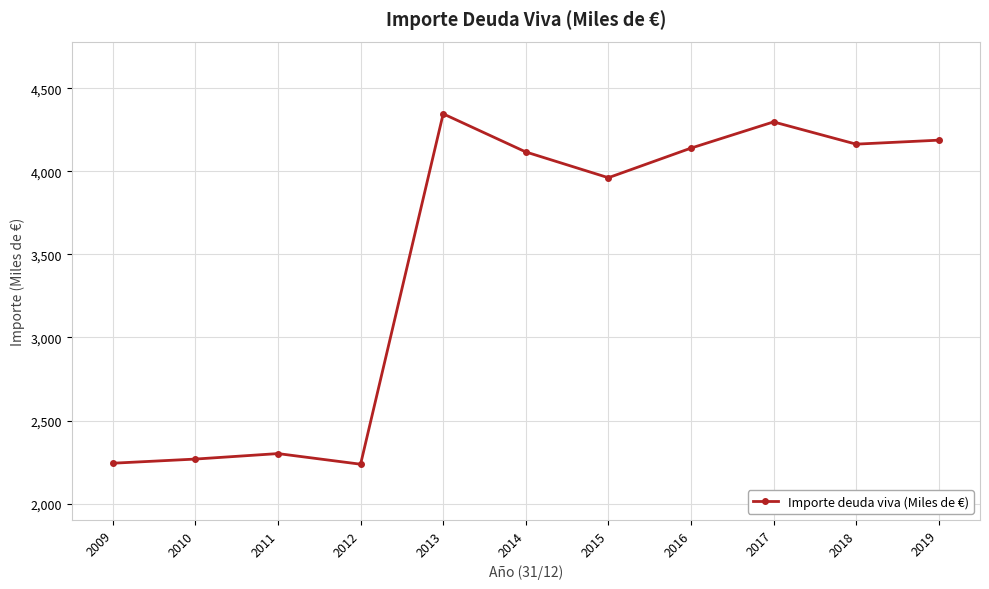

What is the difference between the second highest and second lowest values?

2053.9